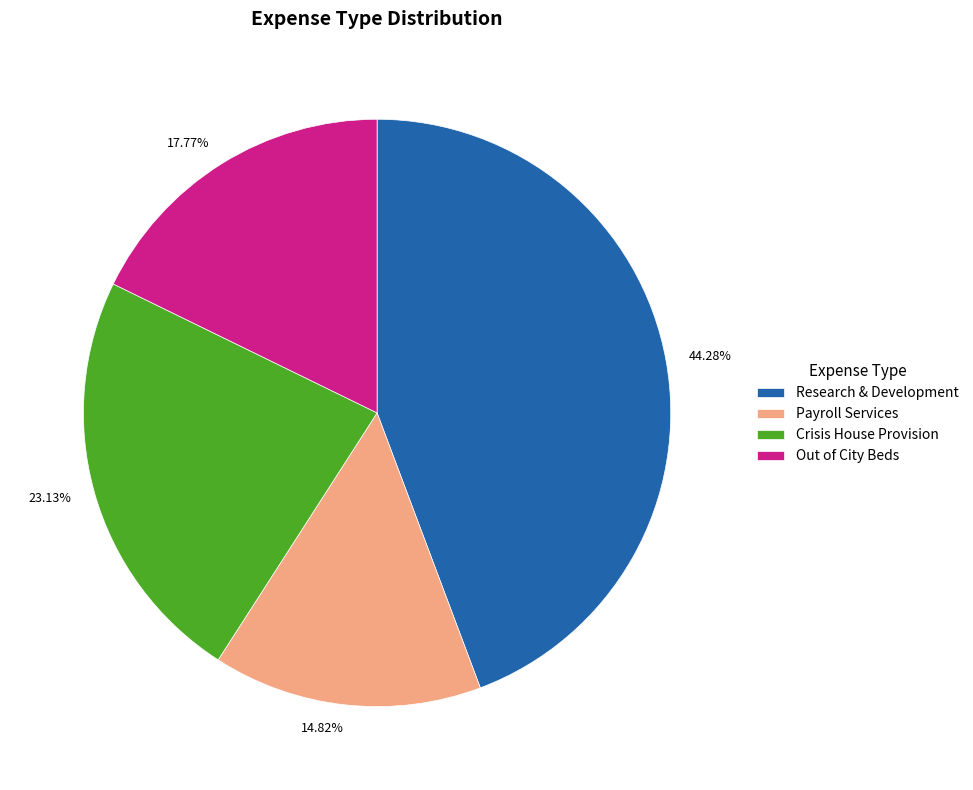

Does Payroll Services account for over 50% of the chart?

No